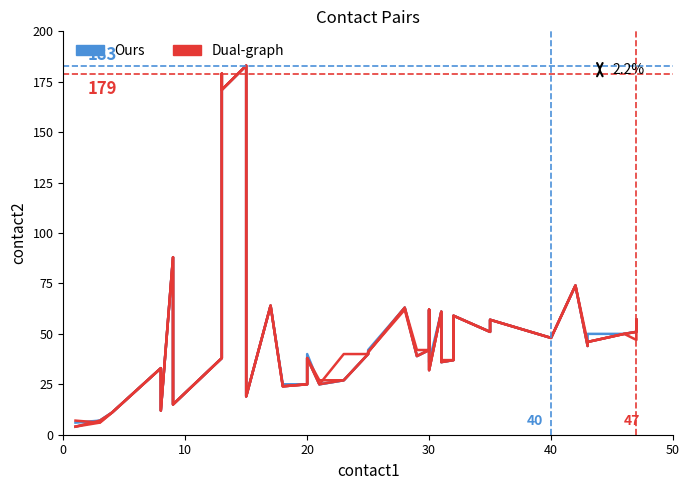

What is the minimum value shown in the chart?

4